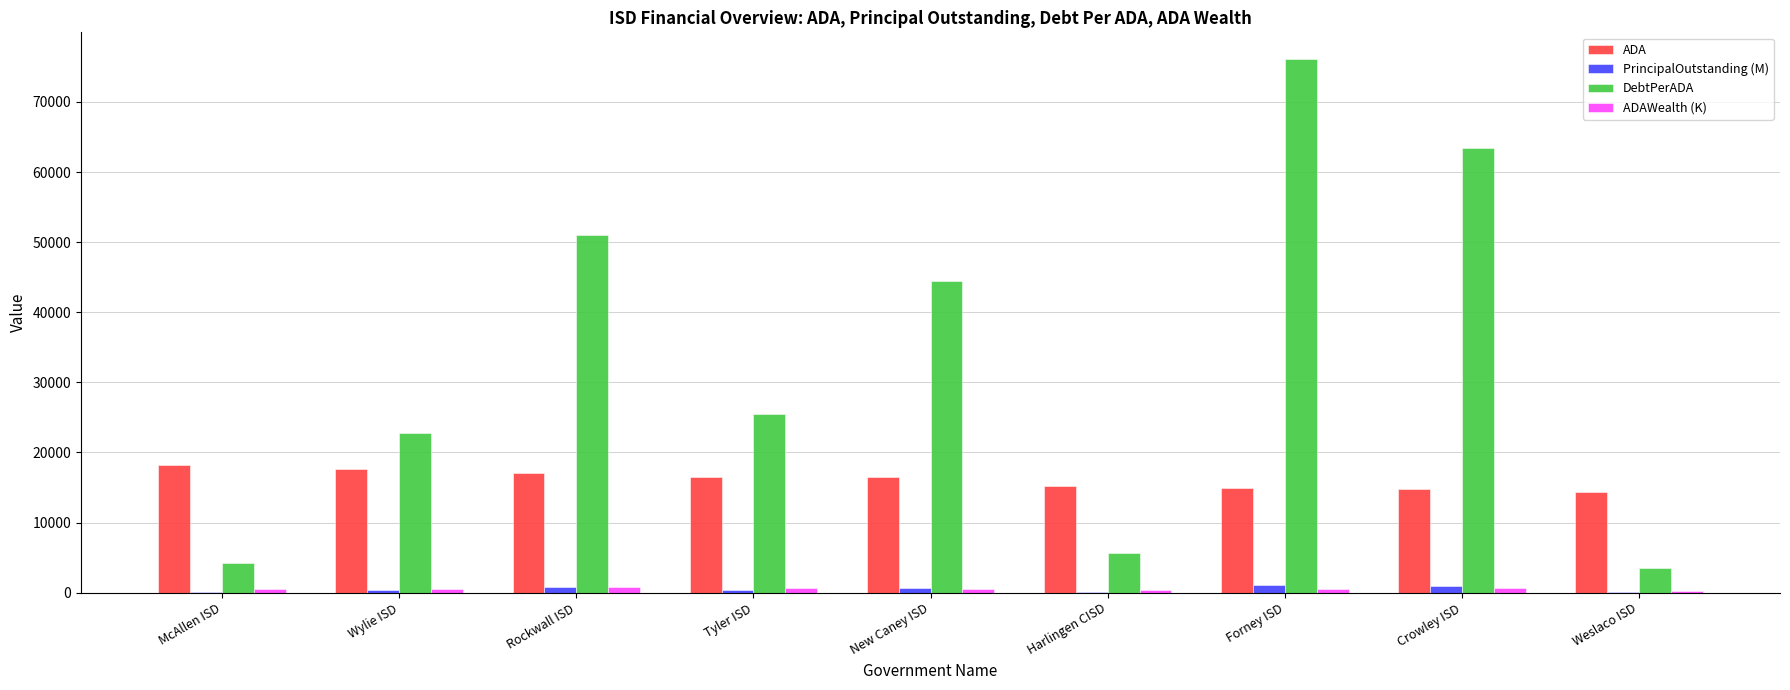

Is the value of ADAWealth (K) at Wylie ISD greater than the value of ADA at Crowley ISD?

No